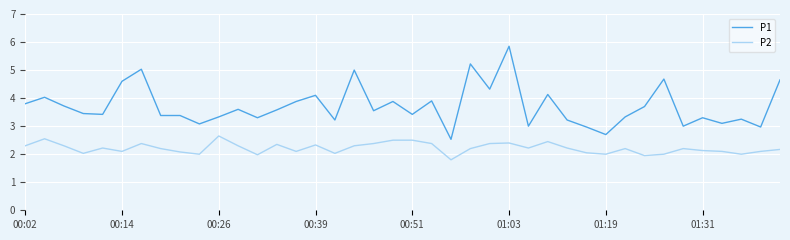

List the series in order of their overall mean, highest first.

P1, P2